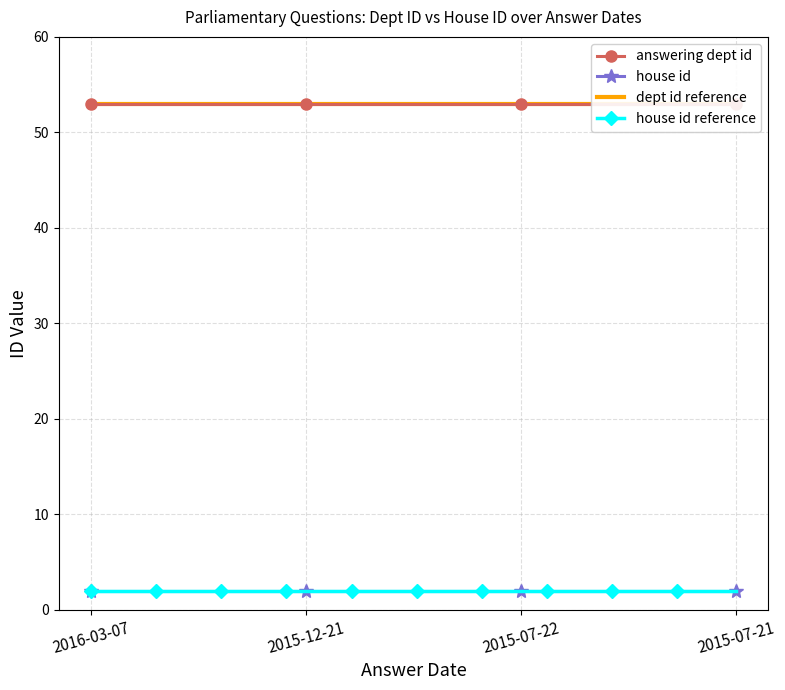

What is the maximum value for answering dept id?

53